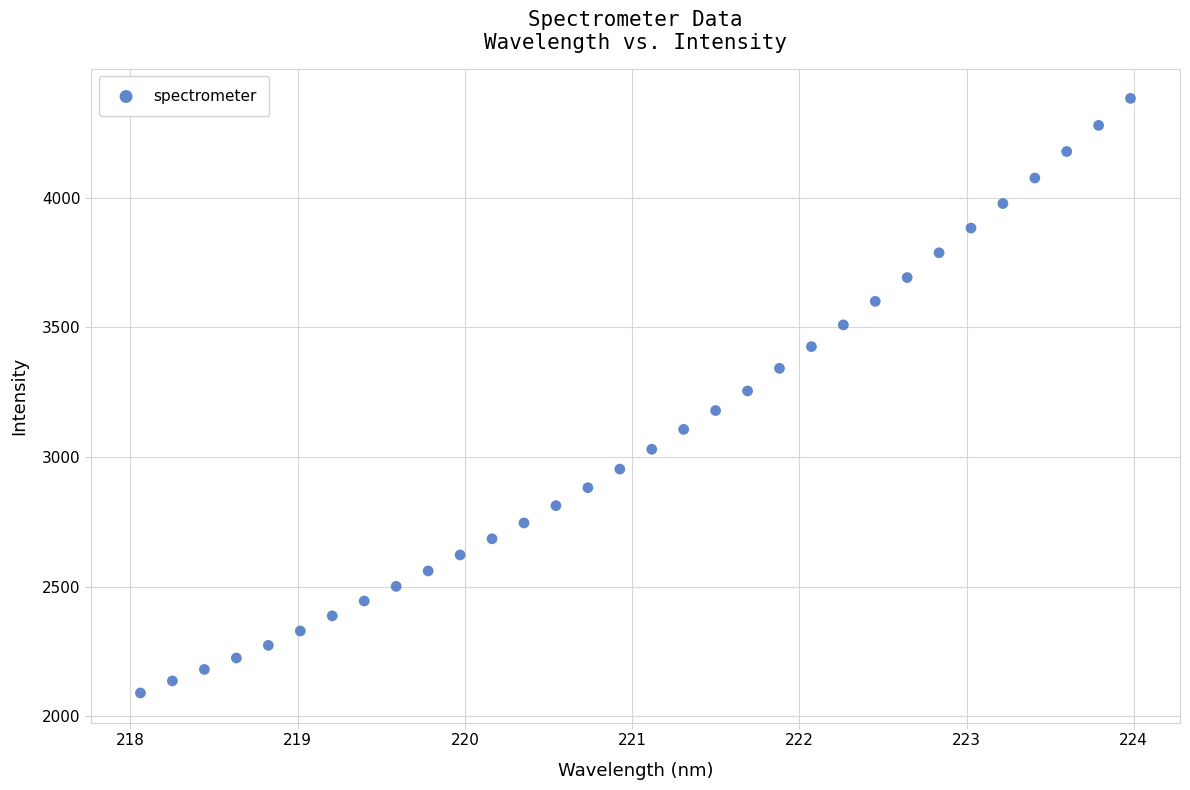

What is the range of Y values (max minus min)?

2294.7